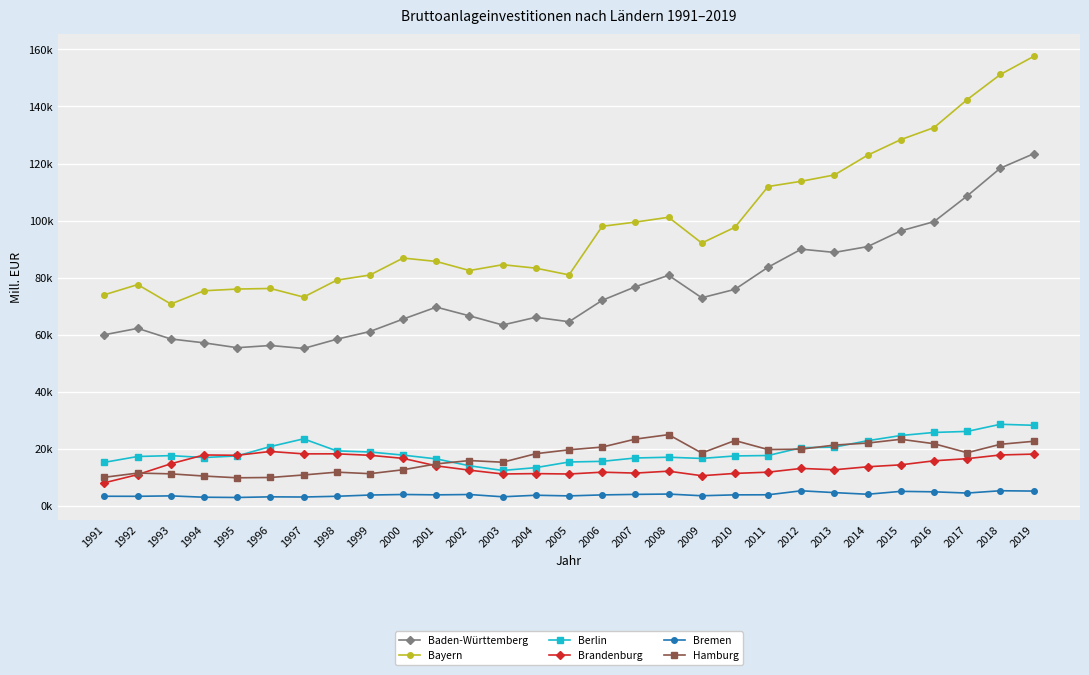

True or false: Brandenburg and Bremen cross at least once.

False